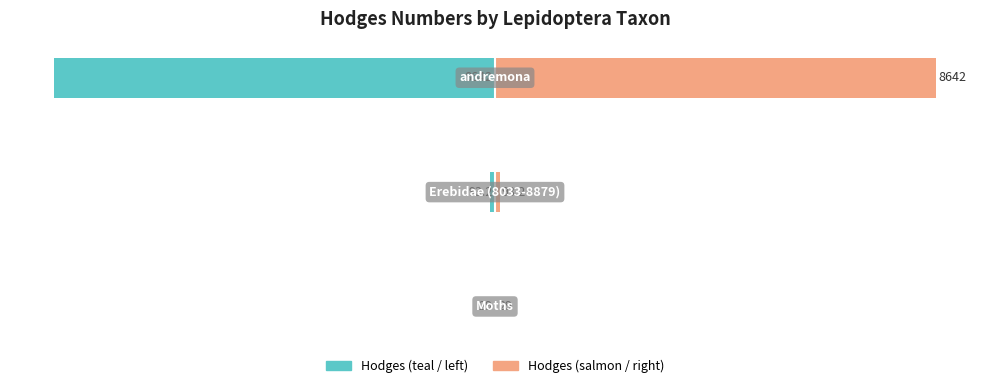

The Hodges (raw scale) series shows 0.2 at −125. True or false?

False